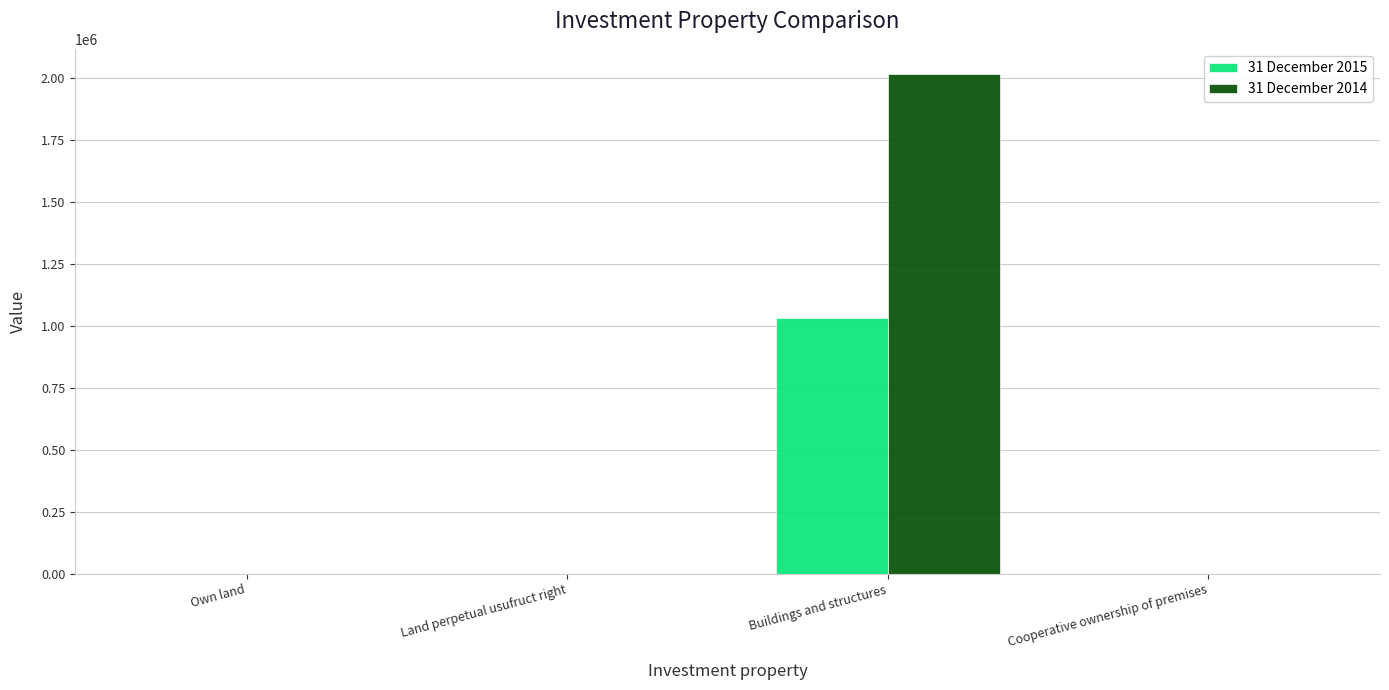

Which category has the highest value across all series?

Buildings and structures